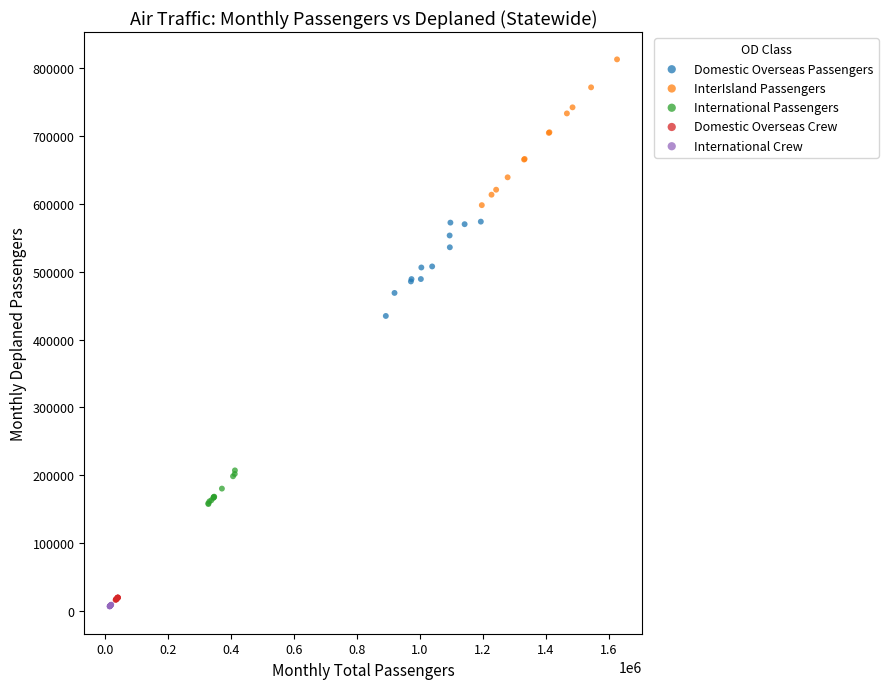

Which series has the widest spread of Y values?

InterIsland Passengers